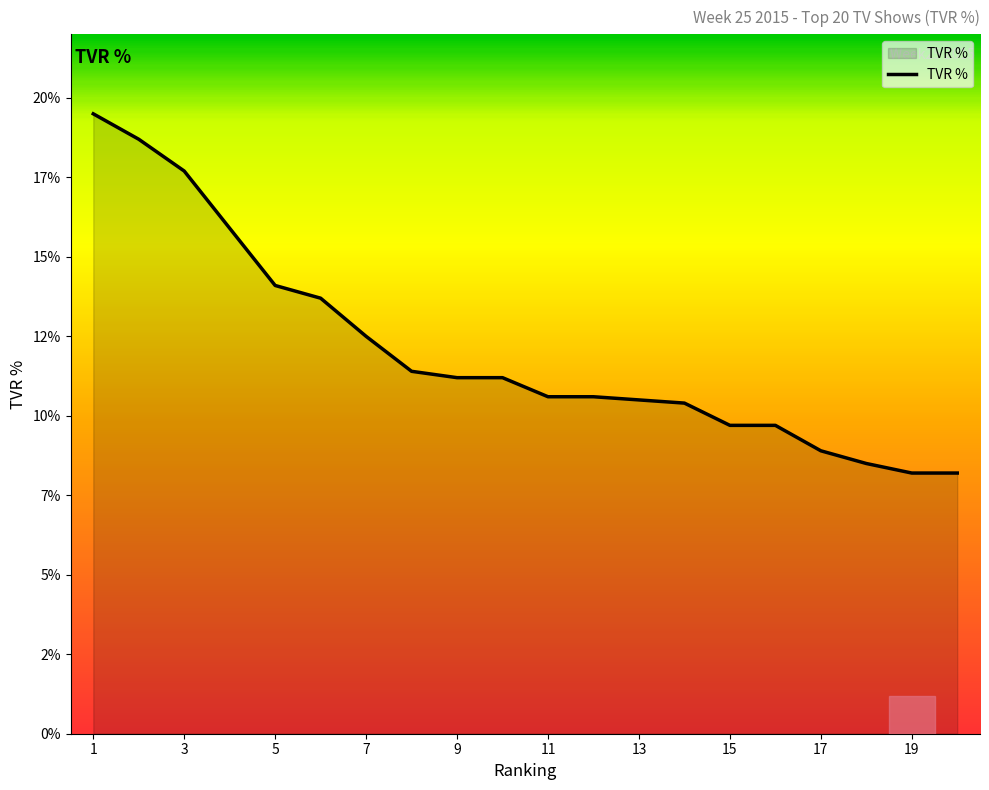

Is this an area chart (filled region under the line)?

Yes